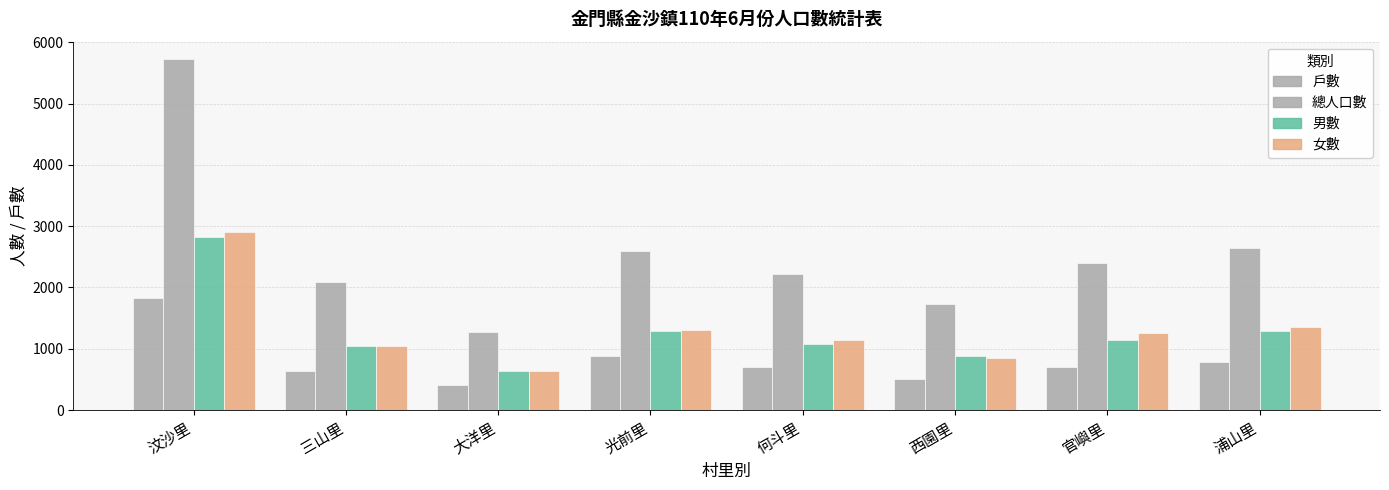

How many bars are there in total?

32